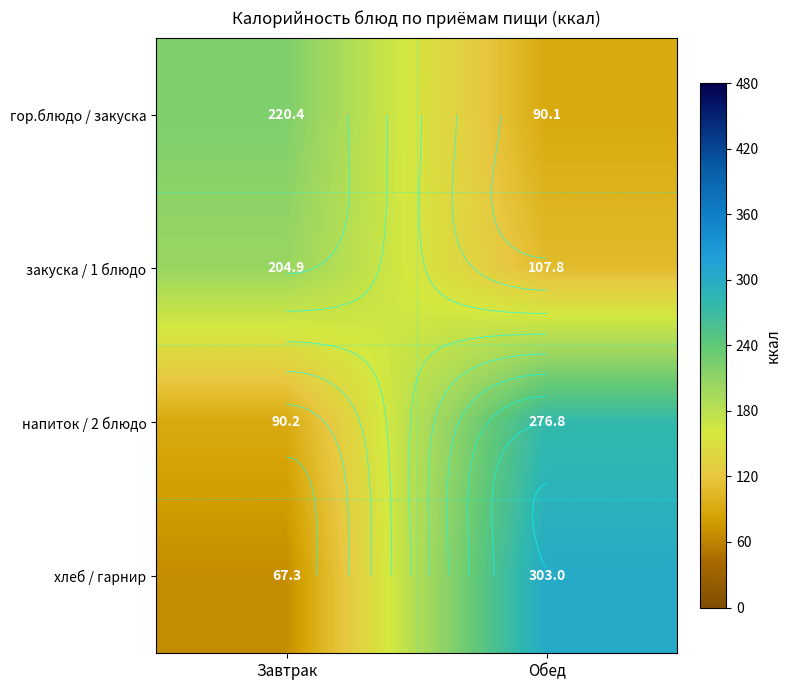

List the labels in order of напиток / 2 блюдо value, largest first.

Обед, Завтрак